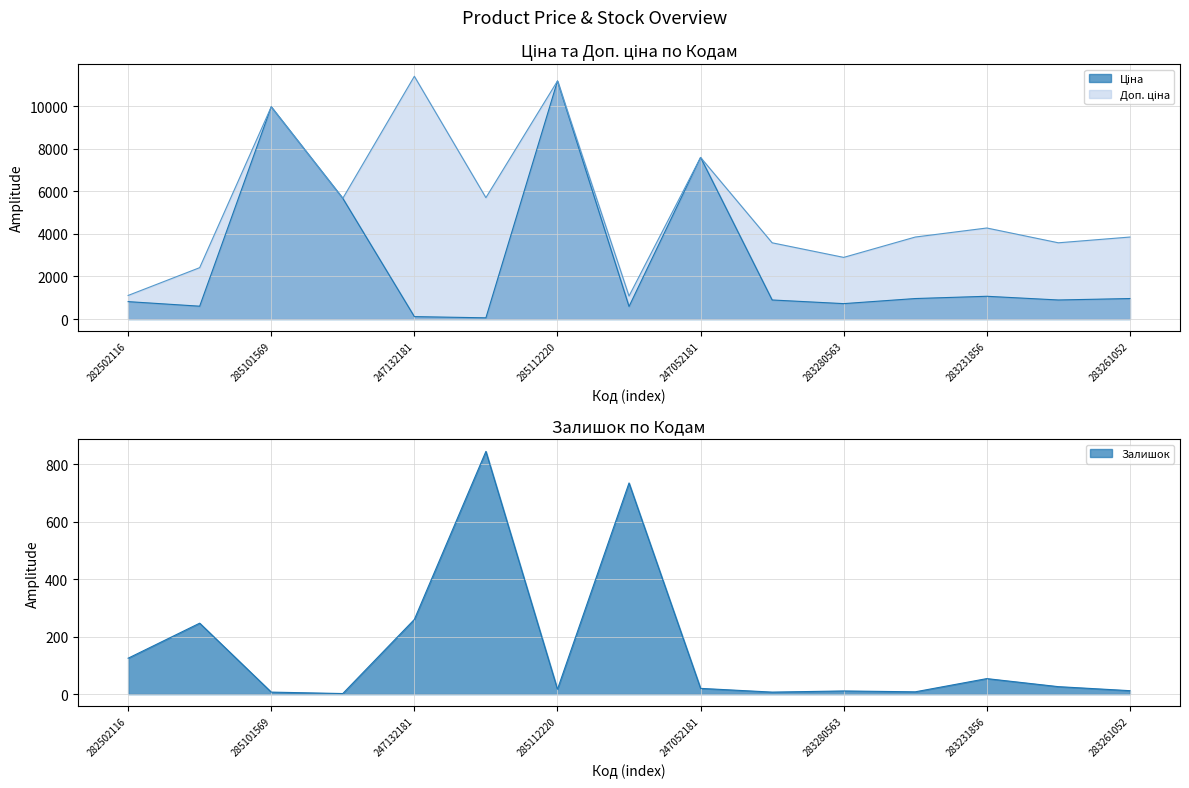

What position from the left is 271702230?

8